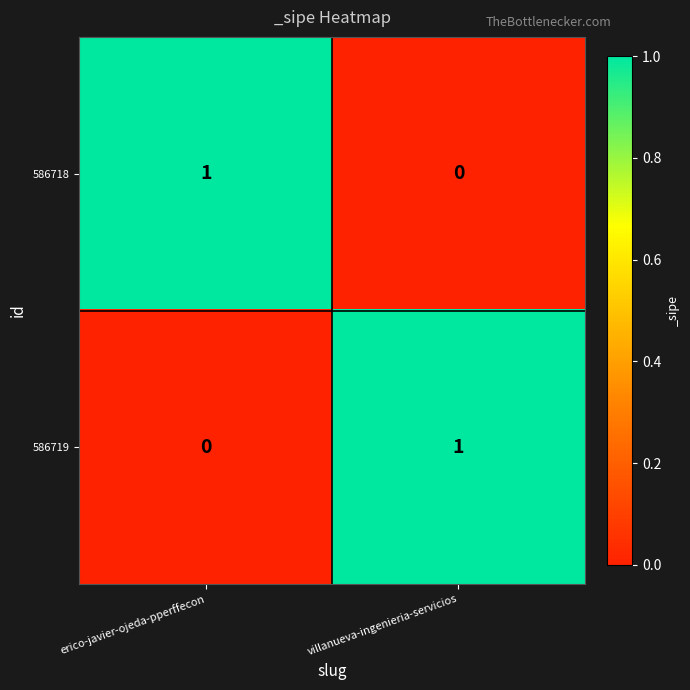

Rank the series at erico-javier-ojeda-pperffecon from lowest to highest value.

586719, 586718